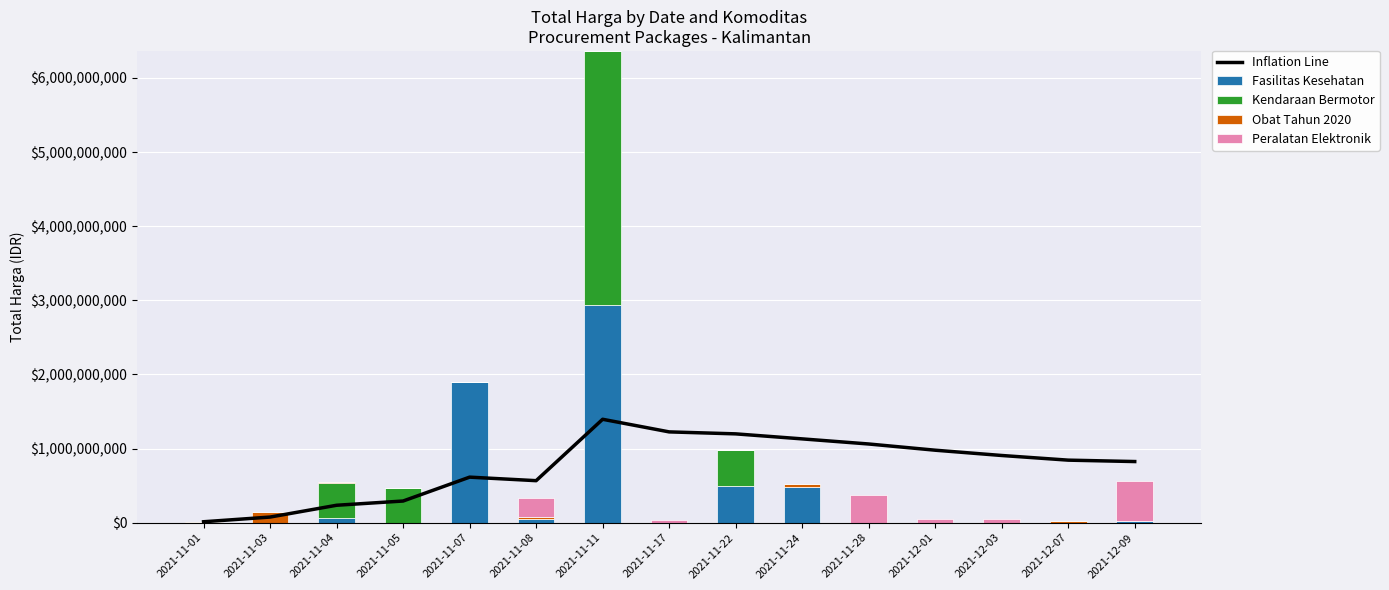

Between 2021-11-11 and 2021-12-07, which series saw the biggest shift?

Kendaraan Bermotor